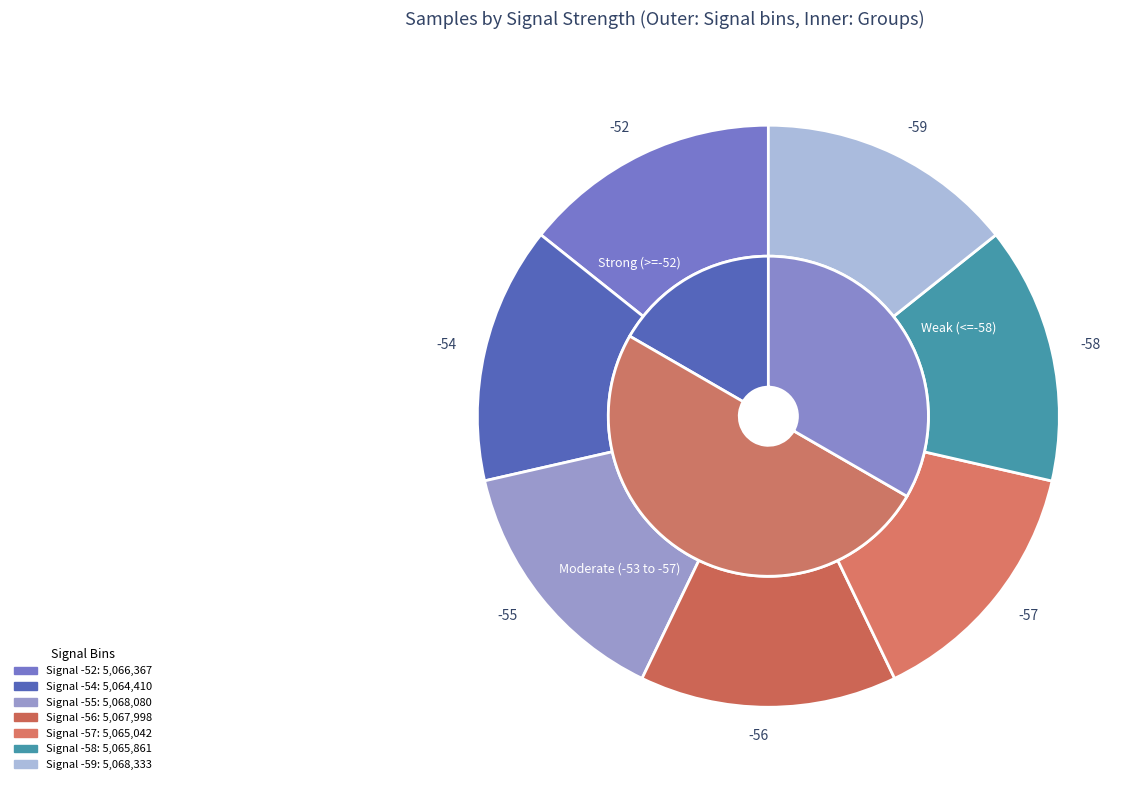

What is the change in value from -58 to -59?

+2472